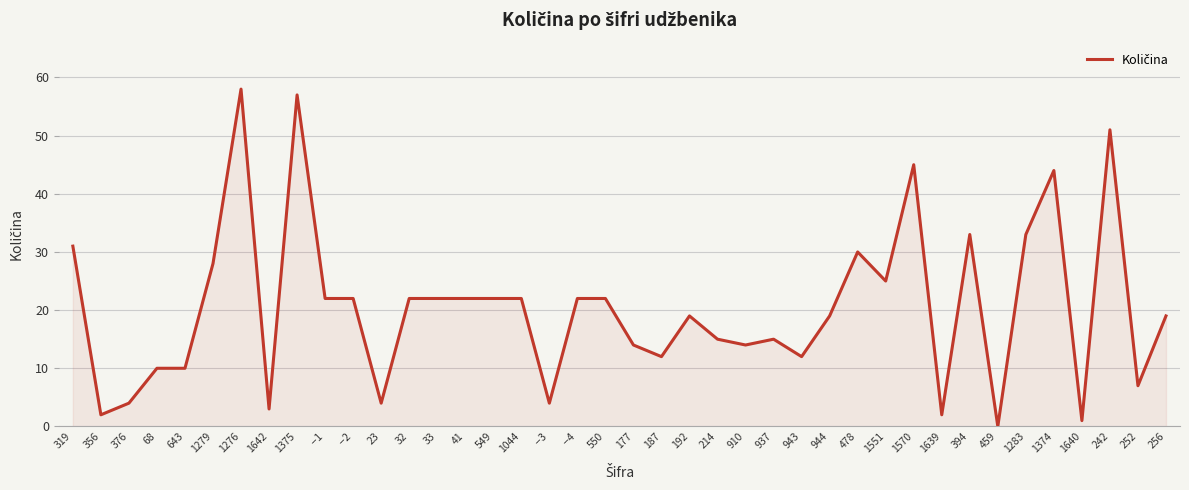

What position from the left is 32?

13